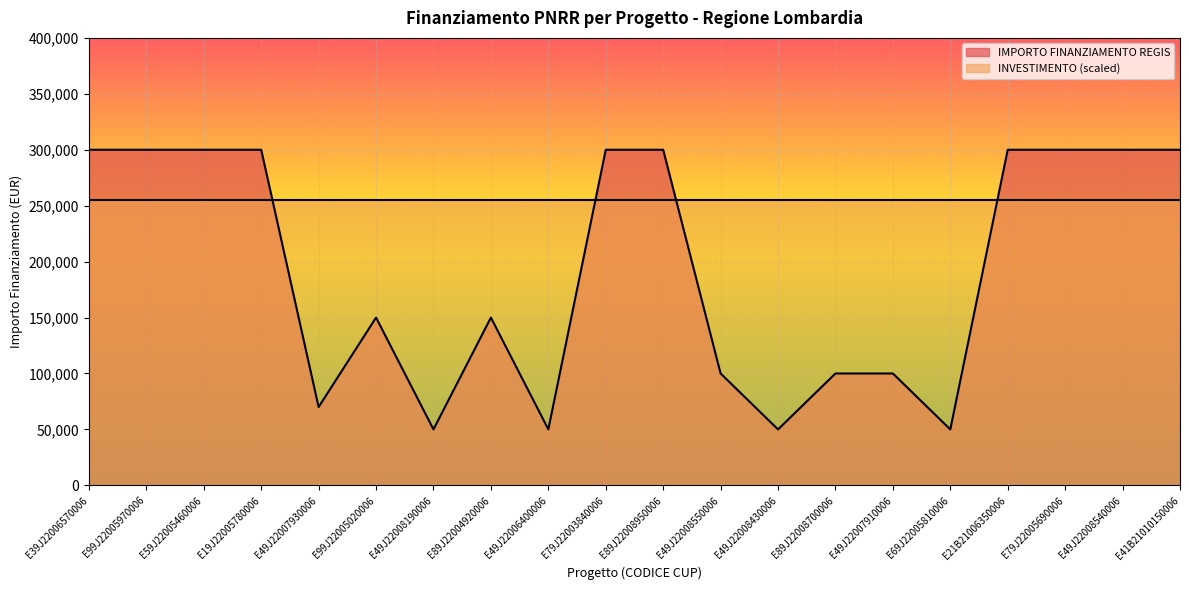

What is the difference between the maximum and minimum values?

250000